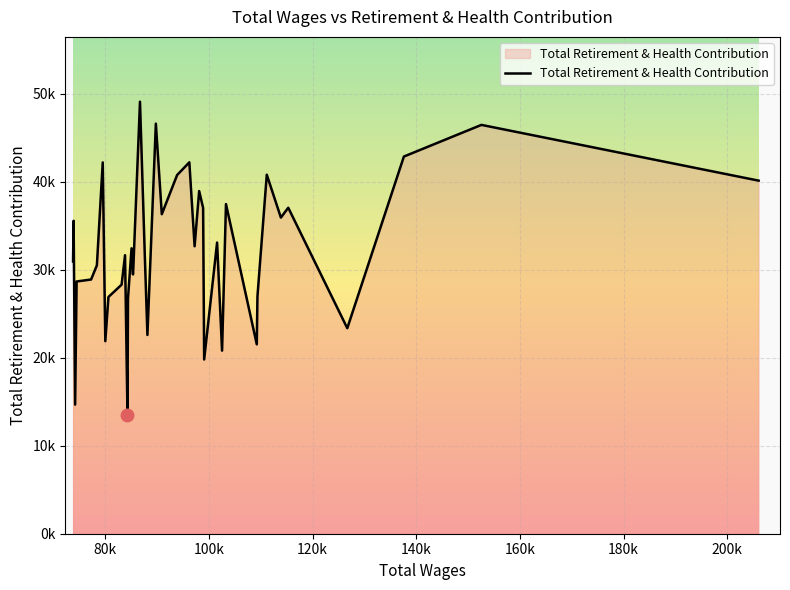

Is it true that the value at 11 is 33838?

False